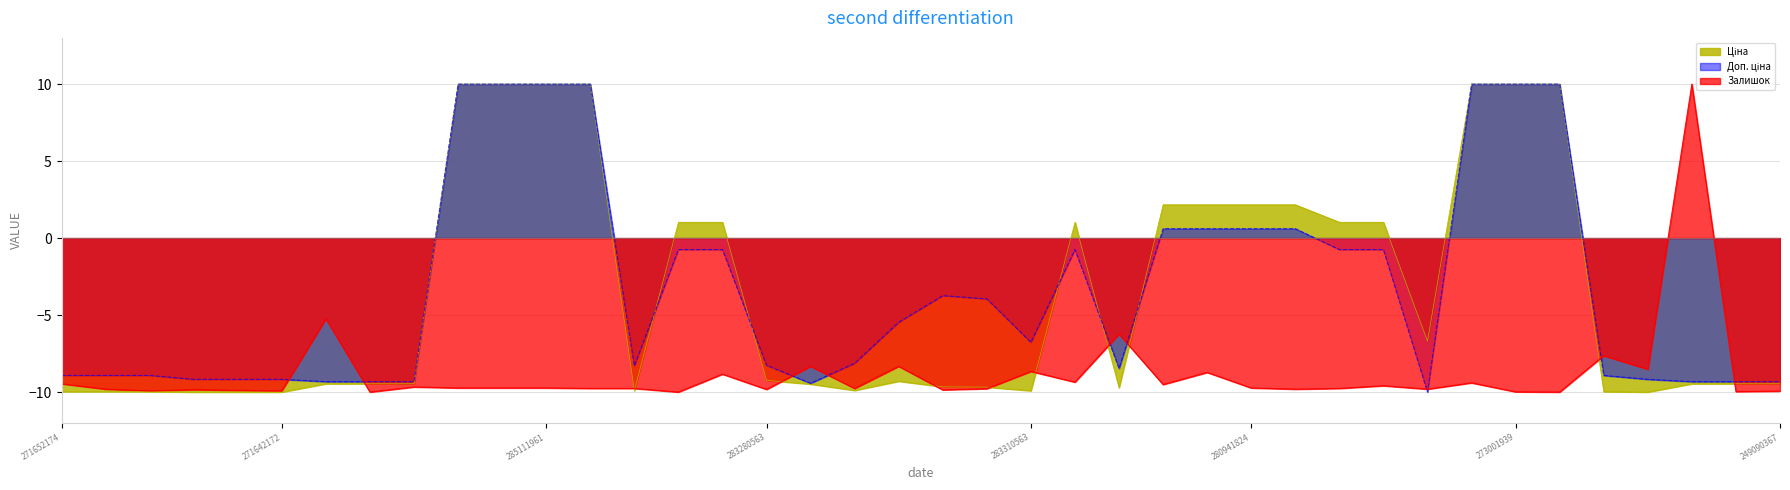

What is the greatest value displayed?

10.0